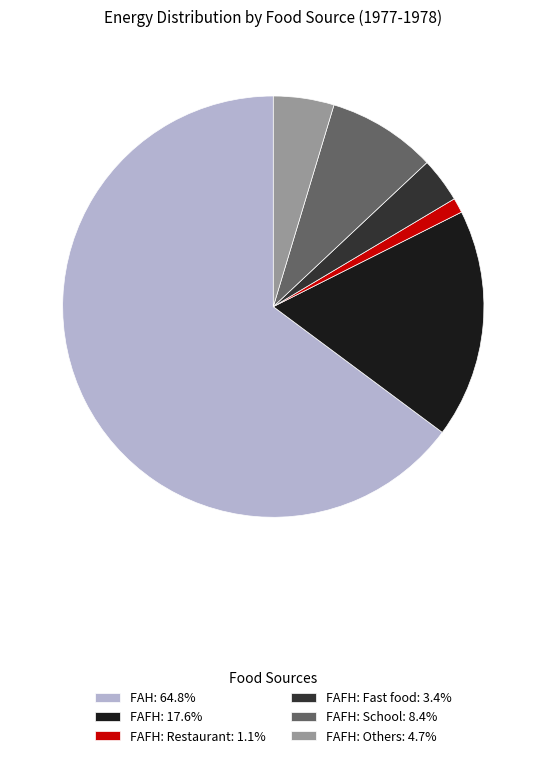

Does FAFH: Fast food: 3.4% account for over 50% of the chart?

No